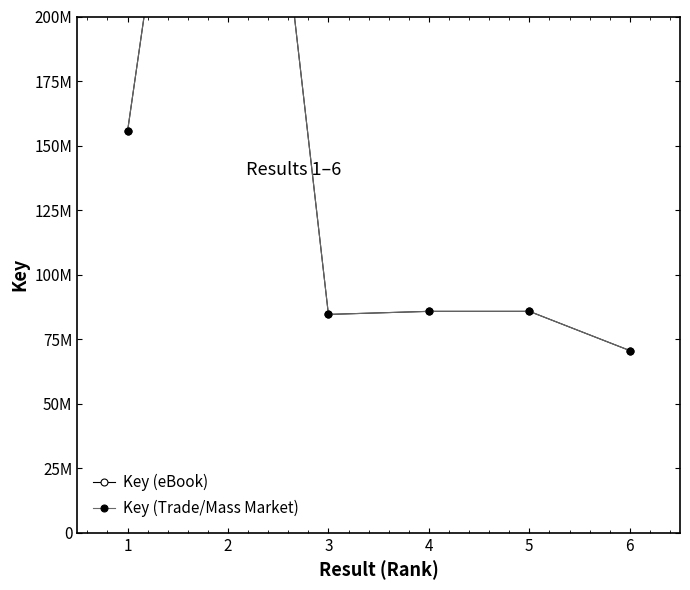

Which series has the largest total across all categories?

Key (eBook)